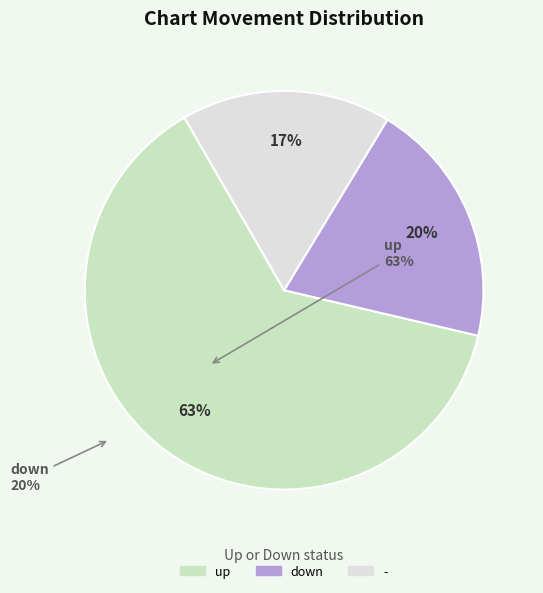

Does up represent more than half of the total?

Yes